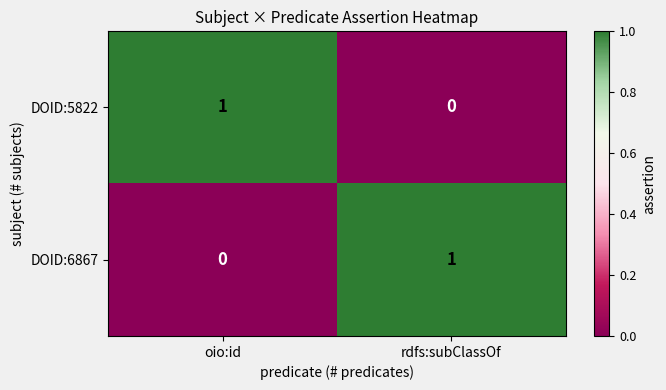

How many series are shown in this chart?

2